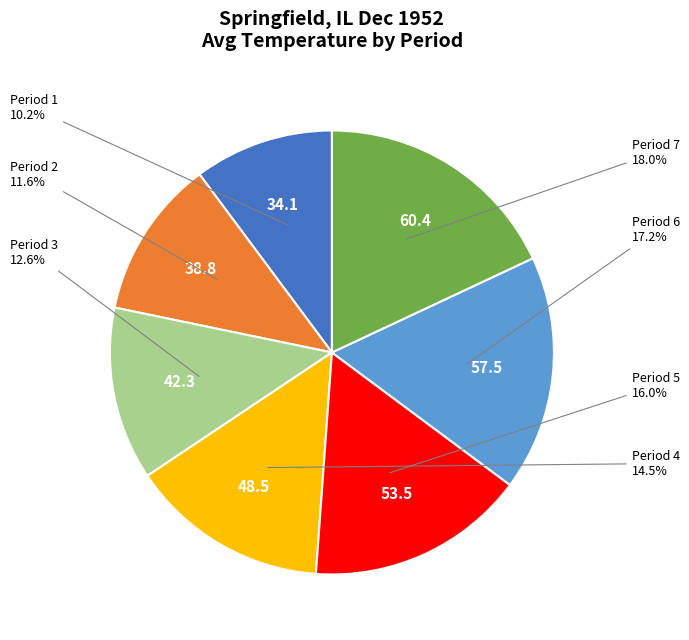

Is there any slice that represents more than half of the pie?

No